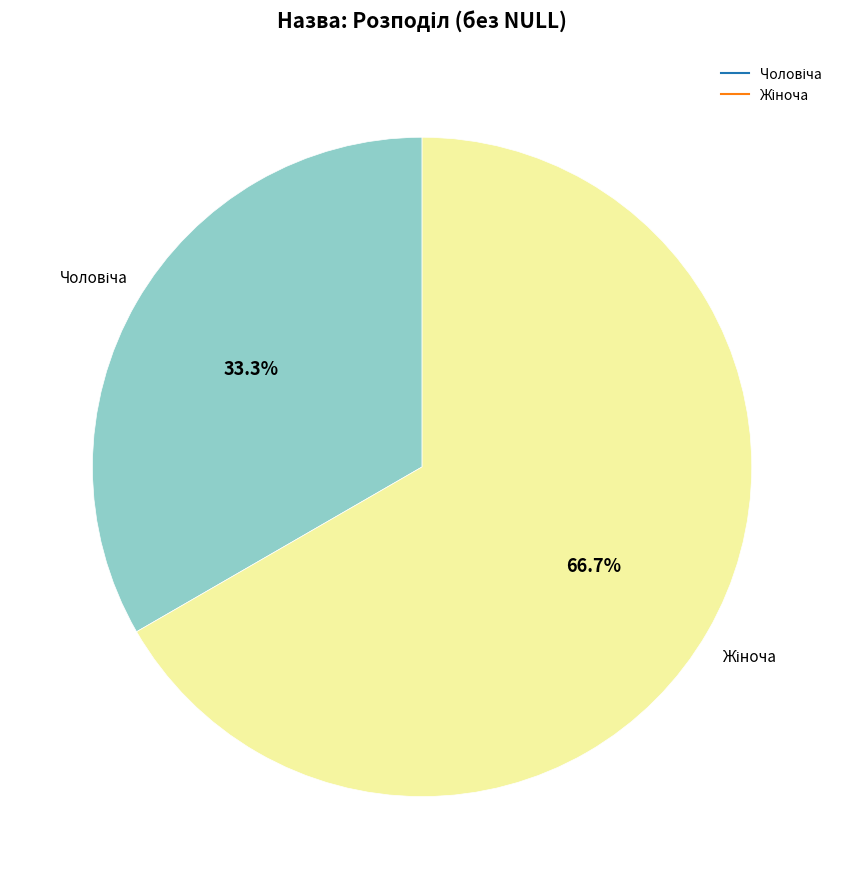

How many segments does this pie chart have?

2